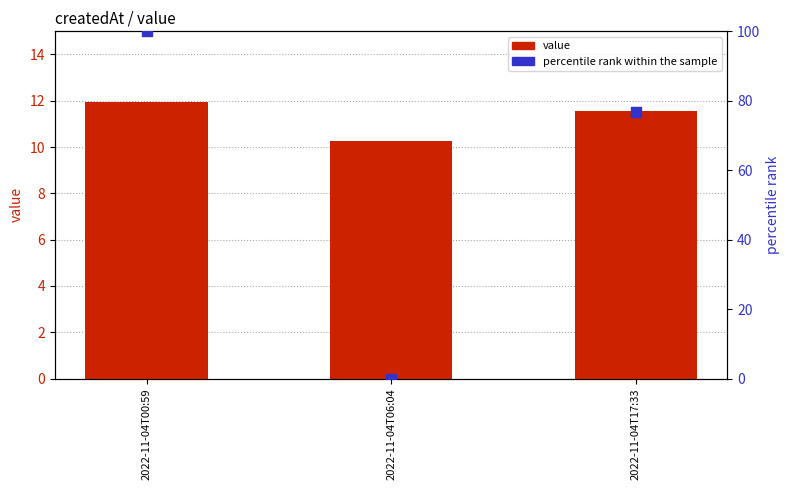

Which series contains the lowest Y value?

percentile rank within the sample